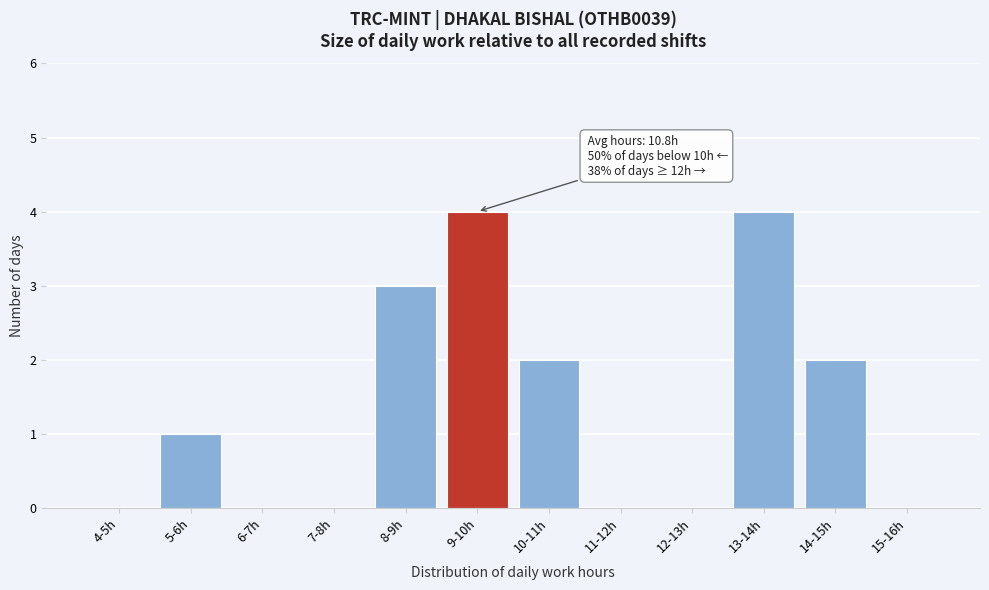

Reading right to left, transcribe all the data shown in this chart.

15-16h=0	14-15h=2	13-14h=4	12-13h=0	11-12h=0	10-11h=2	9-10h=4	8-9h=3	7-8h=0	6-7h=0	5-6h=1	4-5h=0